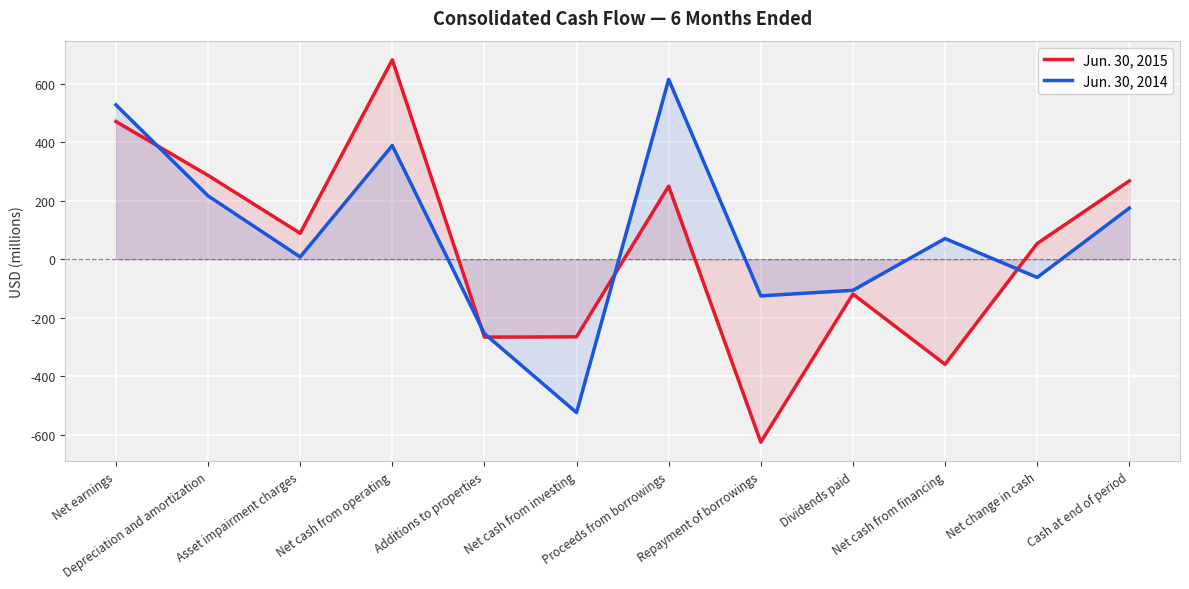

What is the total value across all series at Cash at end of period?

443